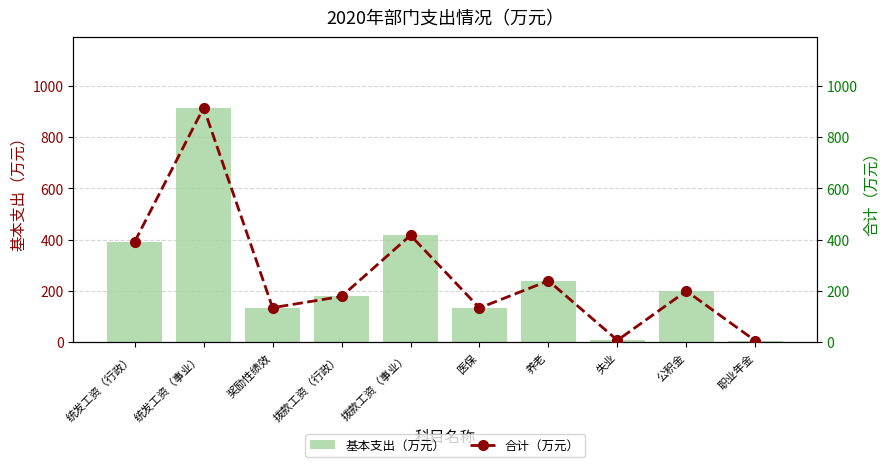

Where is 基本支出（万元） nearest to the value 460?

拨款工资（事业）